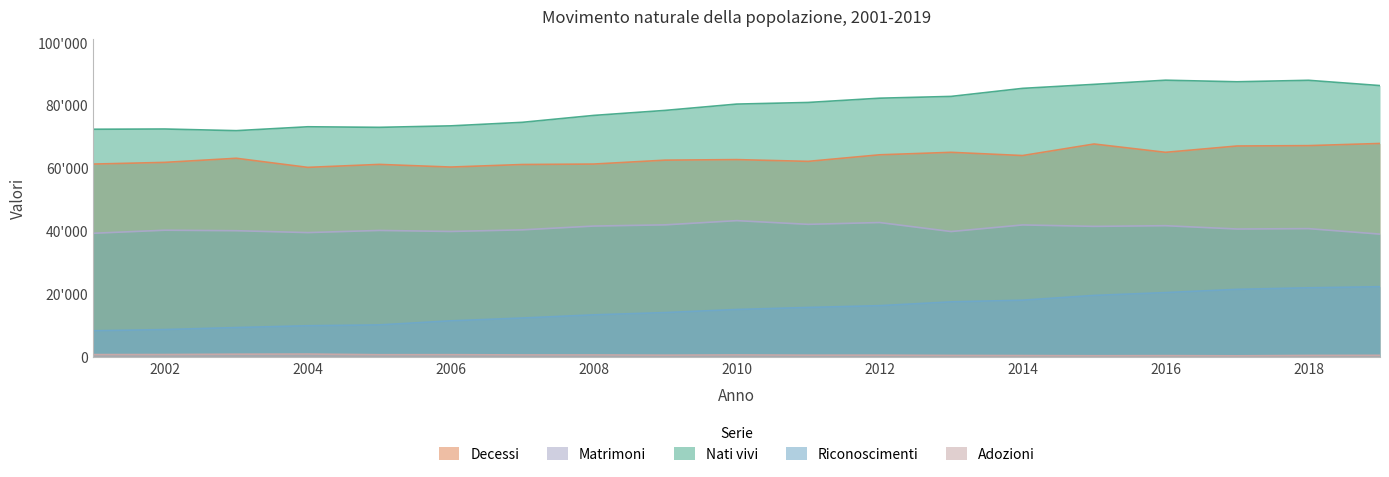

Reading left to right, extract all data points from this chart.

Nati vivi: 2001=72295	2002=72372	2003=71848	2004=73082	2005=72903	2006=73371	2007=74494	2008=76691	2009=78286	2010=80290	2011=80808	2012=82164	2013=82731	2014=85287	2015=86559	2016=87883	2017=87381	2018=87851	2019=86172
Decessi: 2001=61228	2002=61768	2003=63070	2004=60180	2005=61124	2006=60283	2007=61089	2008=61233	2009=62476	2010=62649	2011=62091	2012=64173	2013=64961	2014=63938	2015=67606	2016=64964	2017=66971	2018=67088	2019=67780
Matrimoni: 2001=39244	2002=40213	2003=40056	2004=39460	2005=40139	2006=39817	2007=40330	2008=41534	2009=41918	2010=43257	2011=42083	2012=42654	2013=39794	2014=41891	2015=41437	2016=41646	2017=40599	2018=40716	2019=38974
Riconoscimenti: 2001=8256	2002=8641	2003=9279	2004=9852	2005=10122	2006=11413	2007=12306	2008=13314	2009=14041	2010=15018	2011=15665	2012=16234	2013=17441	2014=17973	2015=19488	2016=20390	2017=21419	2018=21912	2019=22256
Adozioni: 2001=685	2002=702	2003=815	2004=854	2005=647	2006=656	2007=582	2008=575	2009=512	2010=580	2011=509	2012=513	2013=425	2014=383	2015=329	2016=363	2017=305	2018=429	2019=462